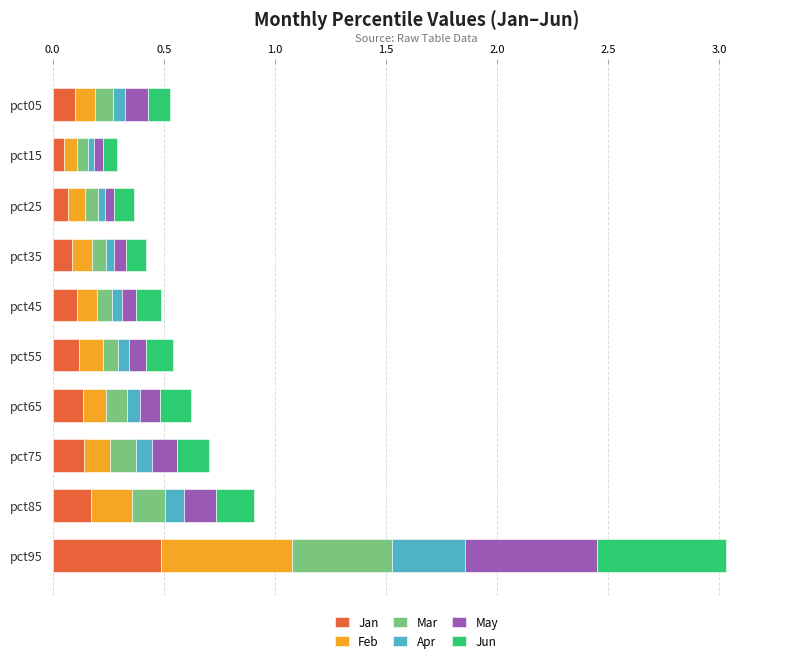

True or false: Jan has a value of 0.1 at pct65.

True